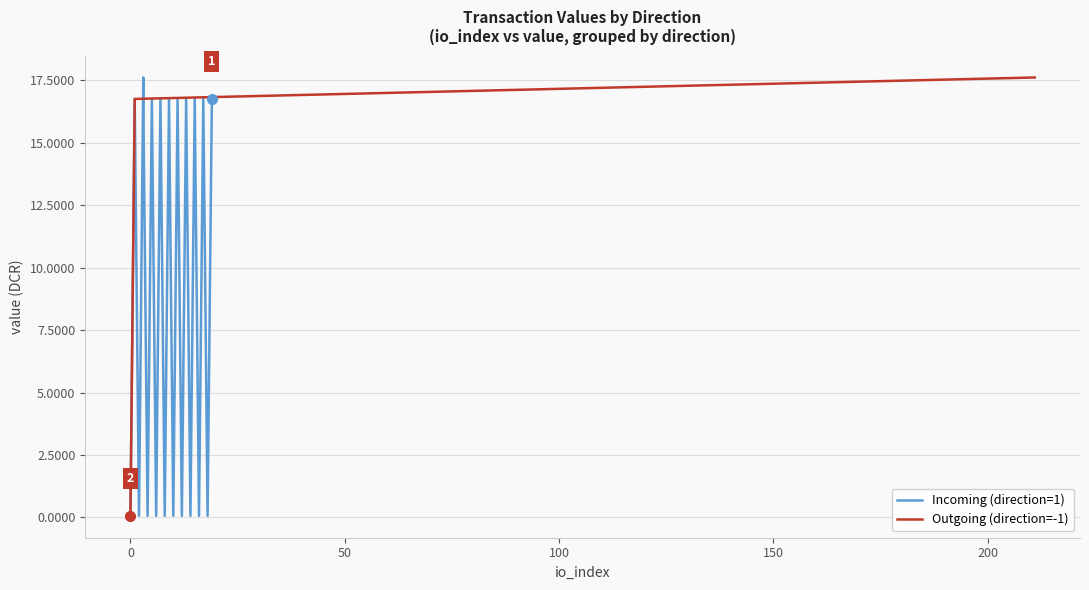

What is the sum of the Outgoing (direction=-1) values at 17 and 150?

16.8